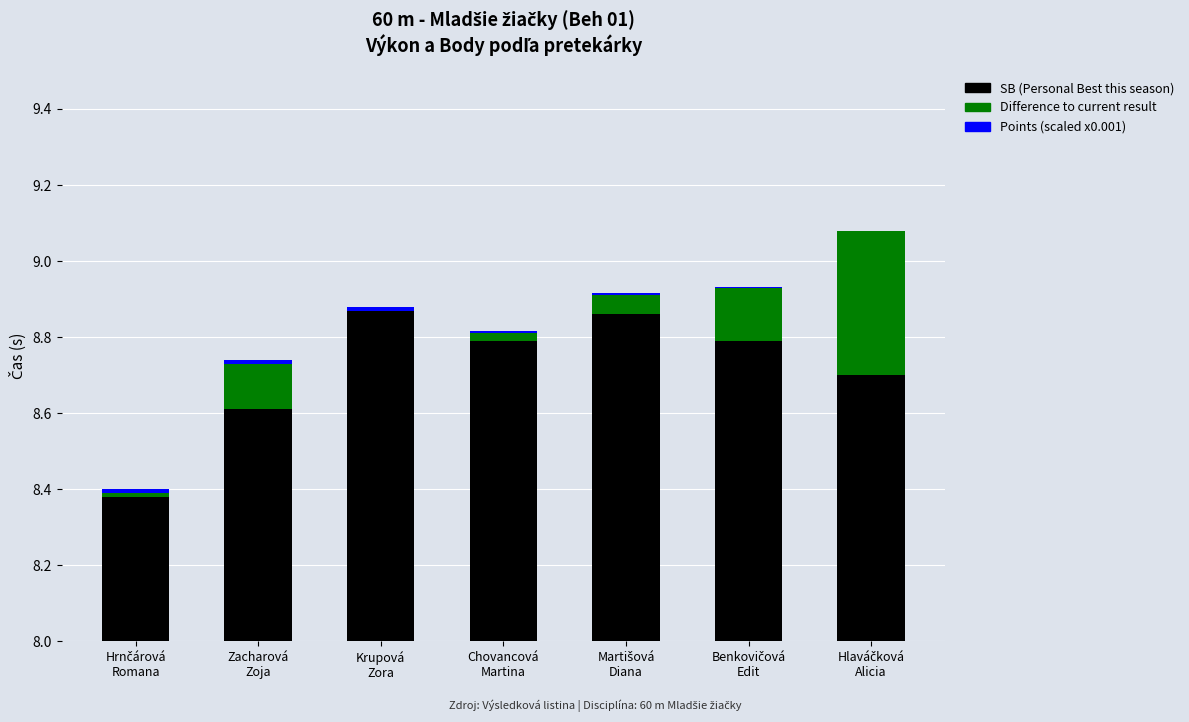

At which label is Difference to current result closest to 0?

Krupová
Zora